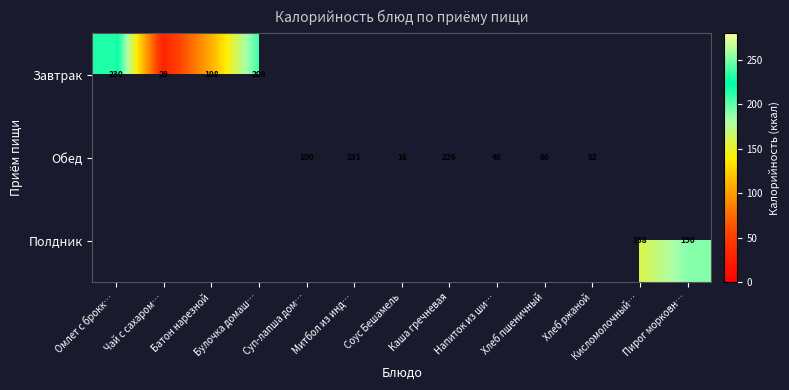

How many positive values does the Полдник series have?

2